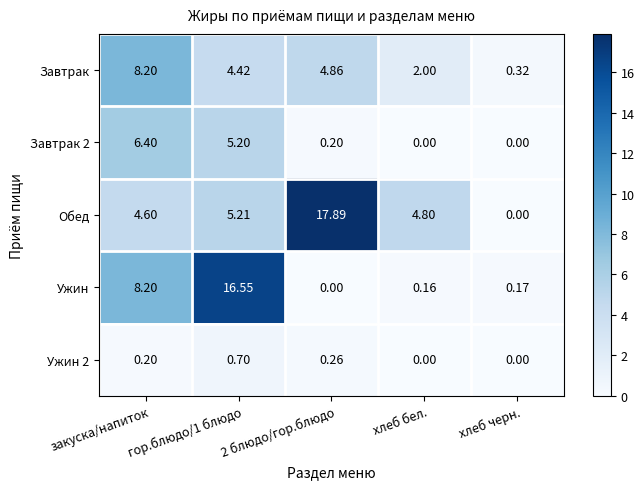

How many series are shown in this chart?

5